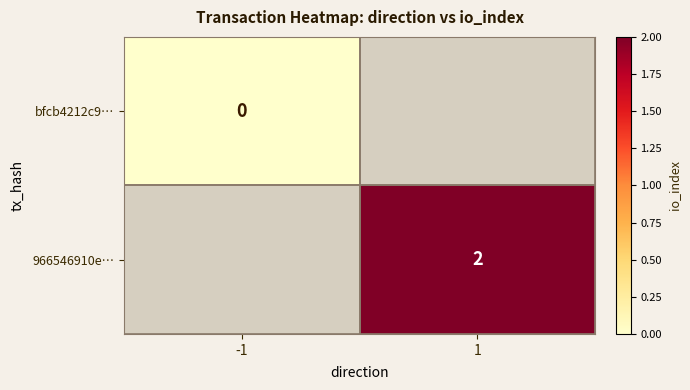

Between -1 and 1, which is larger?

1